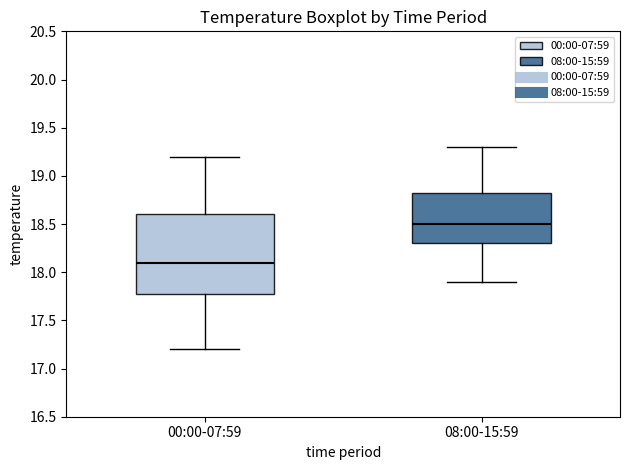

Which box is the tallest, from its lower edge to its upper edge?

00:00-07:59